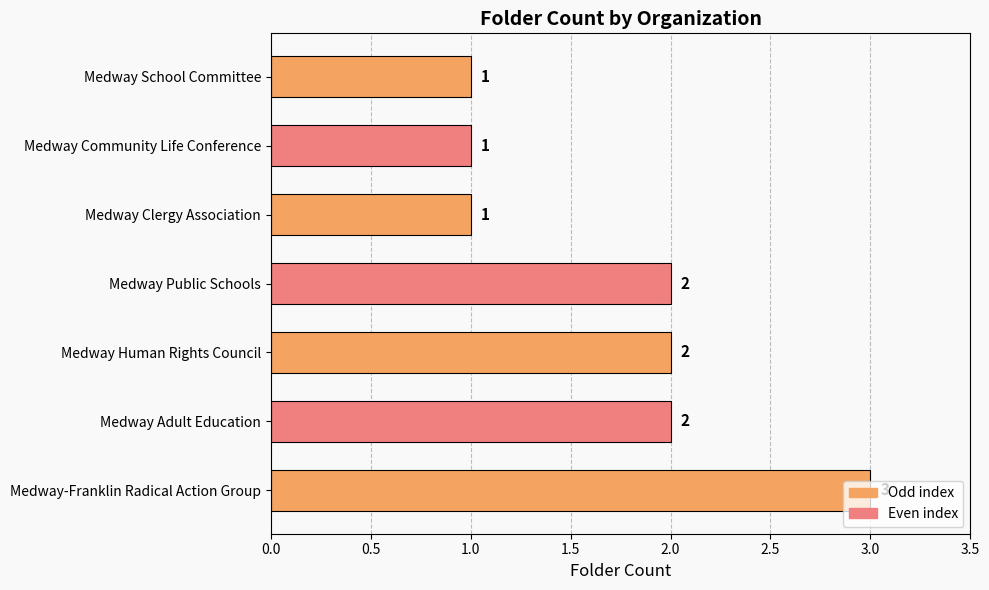

What is the sum of all values?

12